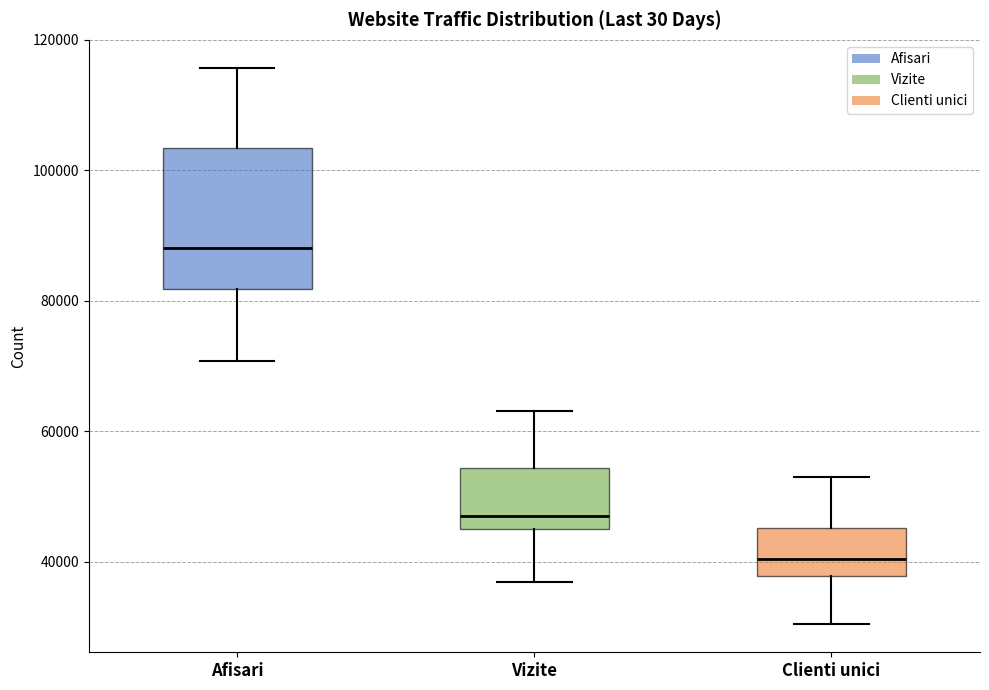

Reading left to right, read every box against the y-axis: the position of its median line, the range the box covers, and the ends of its whiskers. The values are not printed on the chart, so give them approximately, as read against the axis.

Afisari: median 88000, box 82000 to 104000, whiskers 70000 to 116000
Vizite: median 46000 (just above the box's lower edge), box 46000 to 54000, whiskers 36000 to 64000
Clienti unici: median 40000, box 38000 to 46000, whiskers 30000 to 52000